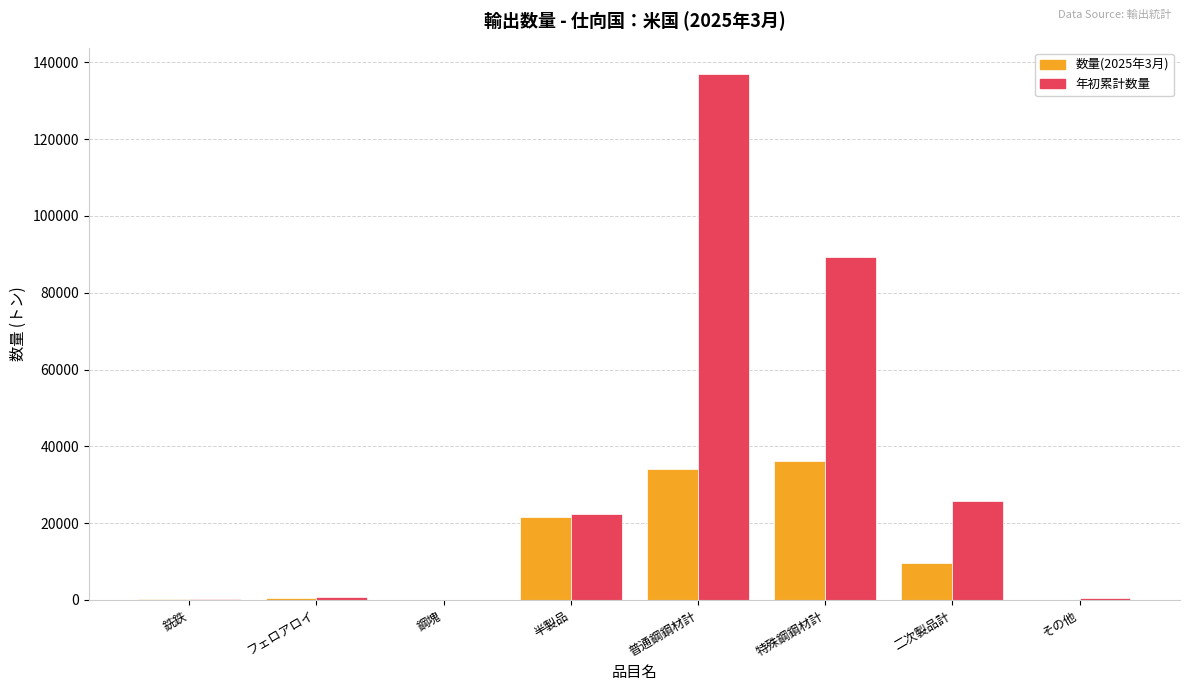

Which series has the largest total across all categories?

年初累計数量